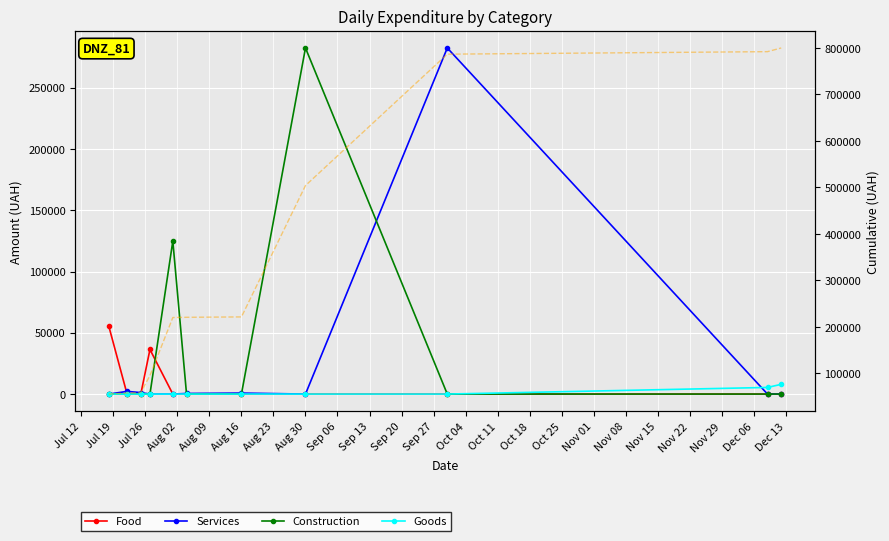

Reading left to right, what are all the values shown in this chart?

Food: 55486.0	0.0	0.0	36391.0	0.0	0.0	0.0	0.0	0.0	0.0	0.0
Services: 0.0	2188.9	1198.0	0.0	0.0	490.4	813.2	0.0	282495.1	0.0	0.0
Construction: 0.0	0.0	0.0	0.0	124828.5	0.0	0.0	282495.1	0.0	0.0	0.0
Goods: 0.0	0.0	0.0	0.0	0.0	0.0	0.0	0.0	0.0	5400.0	7960.0
Cumulative: 55486.0	57674.9	58872.9	95263.9	220092.4	220582.8	221395.9	503891.0	786386.1	791786.1	799746.1